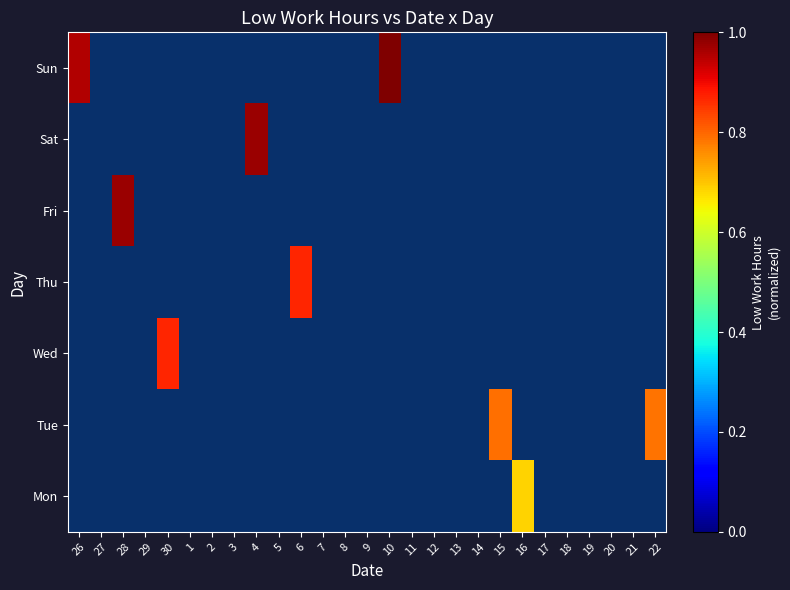

At 13, list the series in order from largest to smallest.

Sun, Sat, Fri, Thu, Wed, Tue, Mon